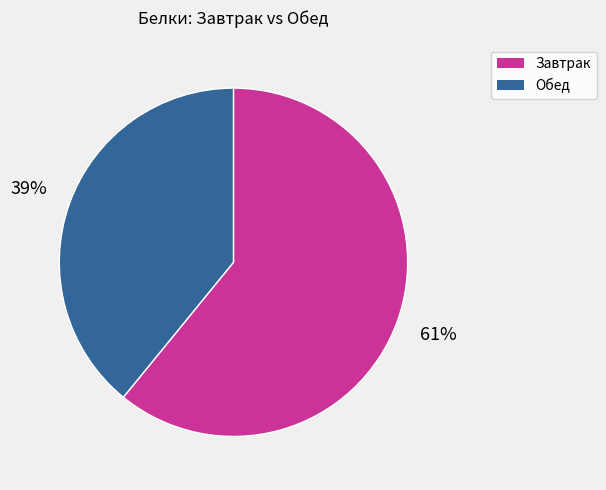

To the nearest percent, what is the difference between the largest and smallest slice percentages?

22%